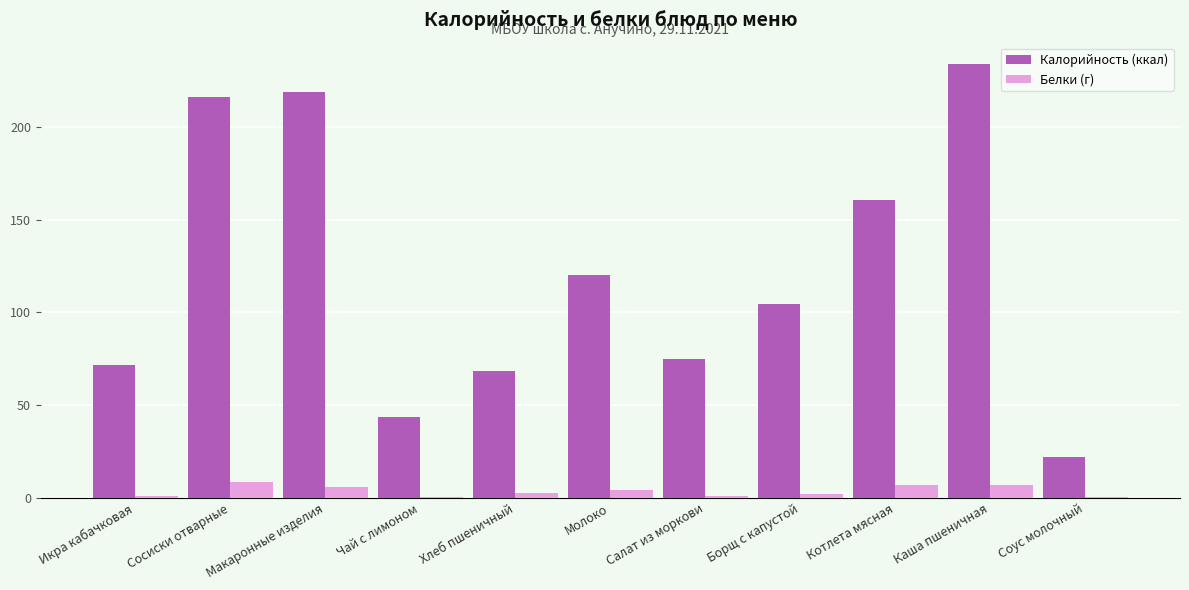

Which series has the largest total across all categories?

Калорийность (ккал)